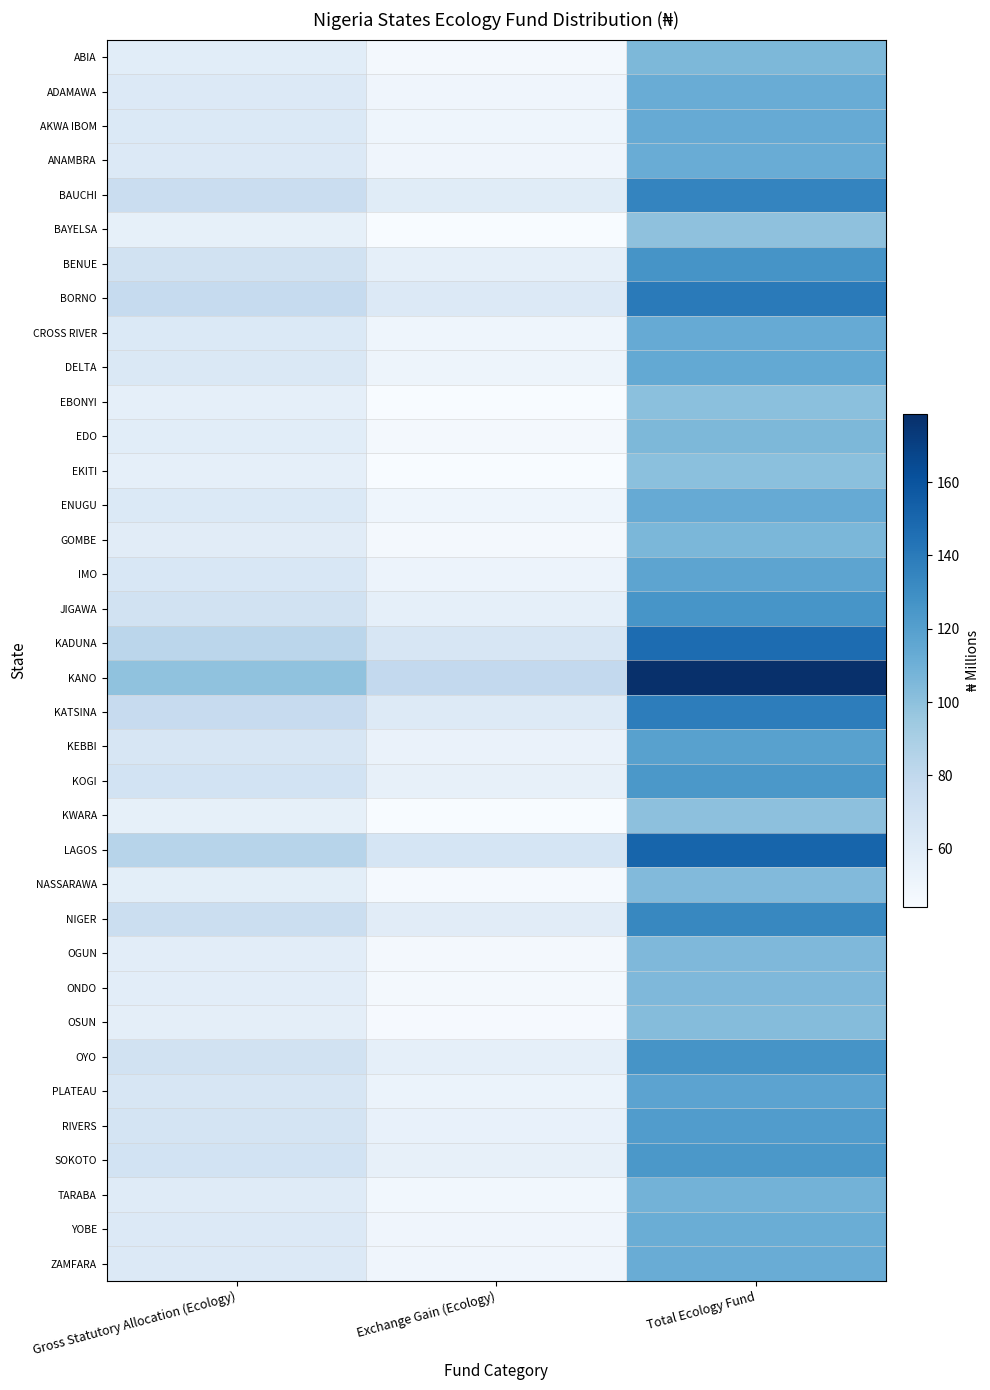

Reading right to left, transcribe all the data shown in this chart.

ABIA: Total Ecology Fund=105.4	Exchange Gain (Ecology)=46.8	Gross Statutory Allocation (Ecology)=58.6
ADAMAWA: Total Ecology Fund=112.2	Exchange Gain (Ecology)=49.8	Gross Statutory Allocation (Ecology)=62.4
AKWA IBOM: Total Ecology Fund=113.2	Exchange Gain (Ecology)=50.3	Gross Statutory Allocation (Ecology)=63.0
ANAMBRA: Total Ecology Fund=112.0	Exchange Gain (Ecology)=49.7	Gross Statutory Allocation (Ecology)=62.3
BAUCHI: Total Ecology Fund=134.7	Exchange Gain (Ecology)=59.8	Gross Statutory Allocation (Ecology)=74.9
BAYELSA: Total Ecology Fund=99.6	Exchange Gain (Ecology)=44.2	Gross Statutory Allocation (Ecology)=55.4
BENUE: Total Ecology Fund=126.3	Exchange Gain (Ecology)=56.1	Gross Statutory Allocation (Ecology)=70.2
BORNO: Total Ecology Fund=139.9	Exchange Gain (Ecology)=62.1	Gross Statutory Allocation (Ecology)=77.8
CROSS RIVER: Total Ecology Fund=113.2	Exchange Gain (Ecology)=50.3	Gross Statutory Allocation (Ecology)=63.0
DELTA: Total Ecology Fund=114.3	Exchange Gain (Ecology)=50.7	Gross Statutory Allocation (Ecology)=63.6
EBONYI: Total Ecology Fund=100.7	Exchange Gain (Ecology)=44.7	Gross Statutory Allocation (Ecology)=56.0
EDO: Total Ecology Fund=105.3	Exchange Gain (Ecology)=46.7	Gross Statutory Allocation (Ecology)=58.5
EKITI: Total Ecology Fund=100.7	Exchange Gain (Ecology)=44.7	Gross Statutory Allocation (Ecology)=56.0
ENUGU: Total Ecology Fund=113.2	Exchange Gain (Ecology)=50.3	Gross Statutory Allocation (Ecology)=63.0
GOMBE: Total Ecology Fund=106.1	Exchange Gain (Ecology)=47.1	Gross Statutory Allocation (Ecology)=59.0
IMO: Total Ecology Fund=117.1	Exchange Gain (Ecology)=52.0	Gross Statutory Allocation (Ecology)=65.1
JIGAWA: Total Ecology Fund=125.9	Exchange Gain (Ecology)=55.9	Gross Statutory Allocation (Ecology)=70.0
KADUNA: Total Ecology Fund=147.5	Exchange Gain (Ecology)=65.5	Gross Statutory Allocation (Ecology)=82.0
KANO: Total Ecology Fund=178.6	Exchange Gain (Ecology)=79.3	Gross Statutory Allocation (Ecology)=99.3
KATSINA: Total Ecology Fund=138.4	Exchange Gain (Ecology)=61.4	Gross Statutory Allocation (Ecology)=77.0
KEBBI: Total Ecology Fund=118.9	Exchange Gain (Ecology)=52.8	Gross Statutory Allocation (Ecology)=66.1
KOGI: Total Ecology Fund=124.4	Exchange Gain (Ecology)=55.2	Gross Statutory Allocation (Ecology)=69.2
KWARA: Total Ecology Fund=100.2	Exchange Gain (Ecology)=44.5	Gross Statutory Allocation (Ecology)=55.7
LAGOS: Total Ecology Fund=150.8	Exchange Gain (Ecology)=67.0	Gross Statutory Allocation (Ecology)=83.9
NASSARAWA: Total Ecology Fund=103.8	Exchange Gain (Ecology)=46.1	Gross Statutory Allocation (Ecology)=57.7
NIGER: Total Ecology Fund=133.4	Exchange Gain (Ecology)=59.2	Gross Statutory Allocation (Ecology)=74.2
OGUN: Total Ecology Fund=104.6	Exchange Gain (Ecology)=46.4	Gross Statutory Allocation (Ecology)=58.2
ONDO: Total Ecology Fund=104.8	Exchange Gain (Ecology)=46.5	Gross Statutory Allocation (Ecology)=58.3
OSUN: Total Ecology Fund=102.7	Exchange Gain (Ecology)=45.6	Gross Statutory Allocation (Ecology)=57.1
OYO: Total Ecology Fund=126.3	Exchange Gain (Ecology)=56.1	Gross Statutory Allocation (Ecology)=70.2
PLATEAU: Total Ecology Fund=117.6	Exchange Gain (Ecology)=52.2	Gross Statutory Allocation (Ecology)=65.4
RIVERS: Total Ecology Fund=121.4	Exchange Gain (Ecology)=53.9	Gross Statutory Allocation (Ecology)=67.5
SOKOTO: Total Ecology Fund=124.1	Exchange Gain (Ecology)=55.1	Gross Statutory Allocation (Ecology)=69.0
TARABA: Total Ecology Fund=108.5	Exchange Gain (Ecology)=48.1	Gross Statutory Allocation (Ecology)=60.3
YOBE: Total Ecology Fund=111.8	Exchange Gain (Ecology)=49.6	Gross Statutory Allocation (Ecology)=62.2
ZAMFARA: Total Ecology Fund=112.0	Exchange Gain (Ecology)=49.7	Gross Statutory Allocation (Ecology)=62.3